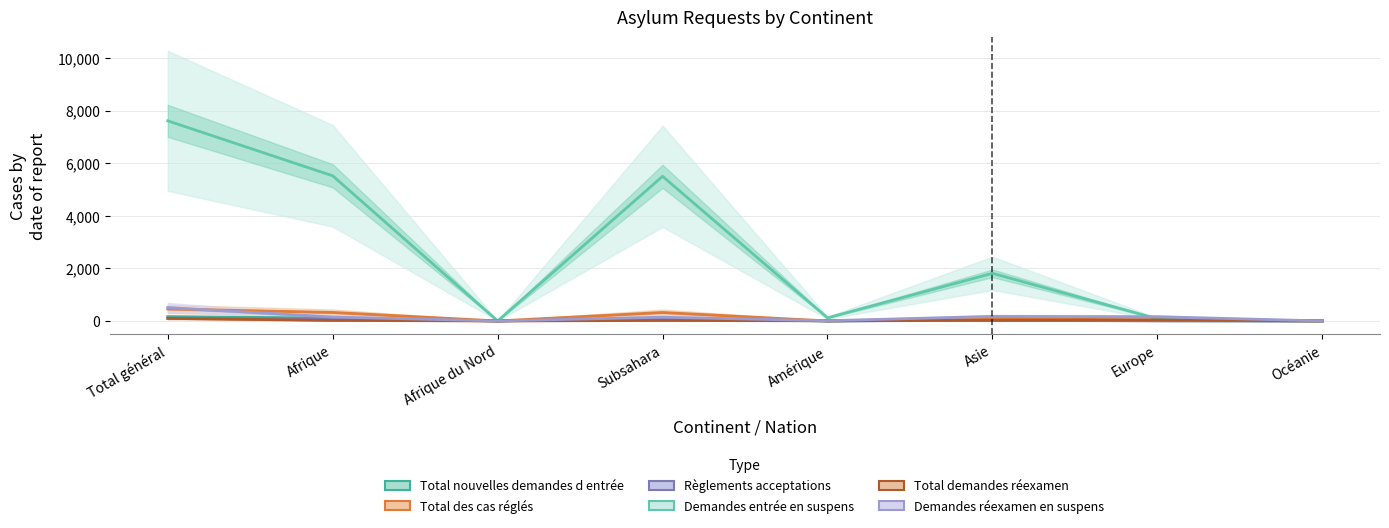

Does the chart display data point markers on the line(s)?

No